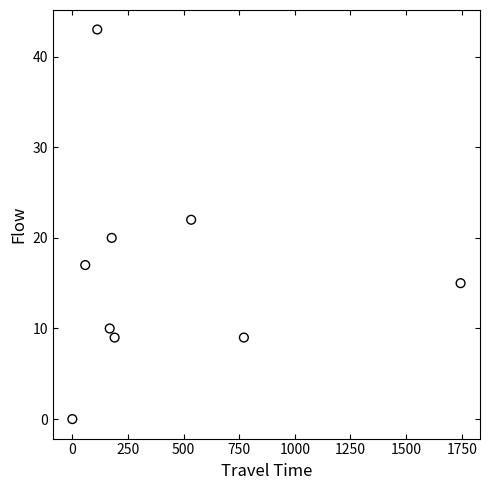

What is the average Y value?

16